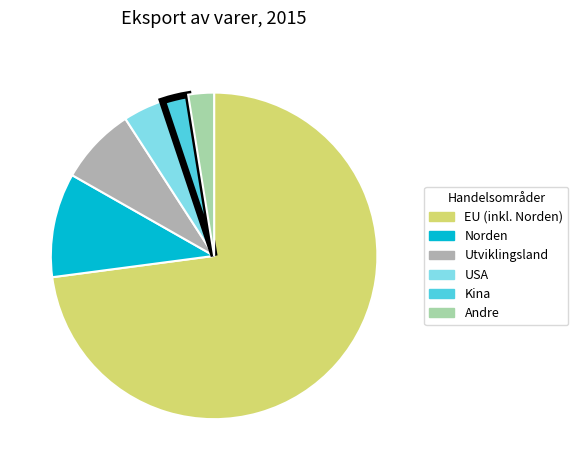

Combined, do Andre and EU (inkl. Norden) account for over 50%?

Yes